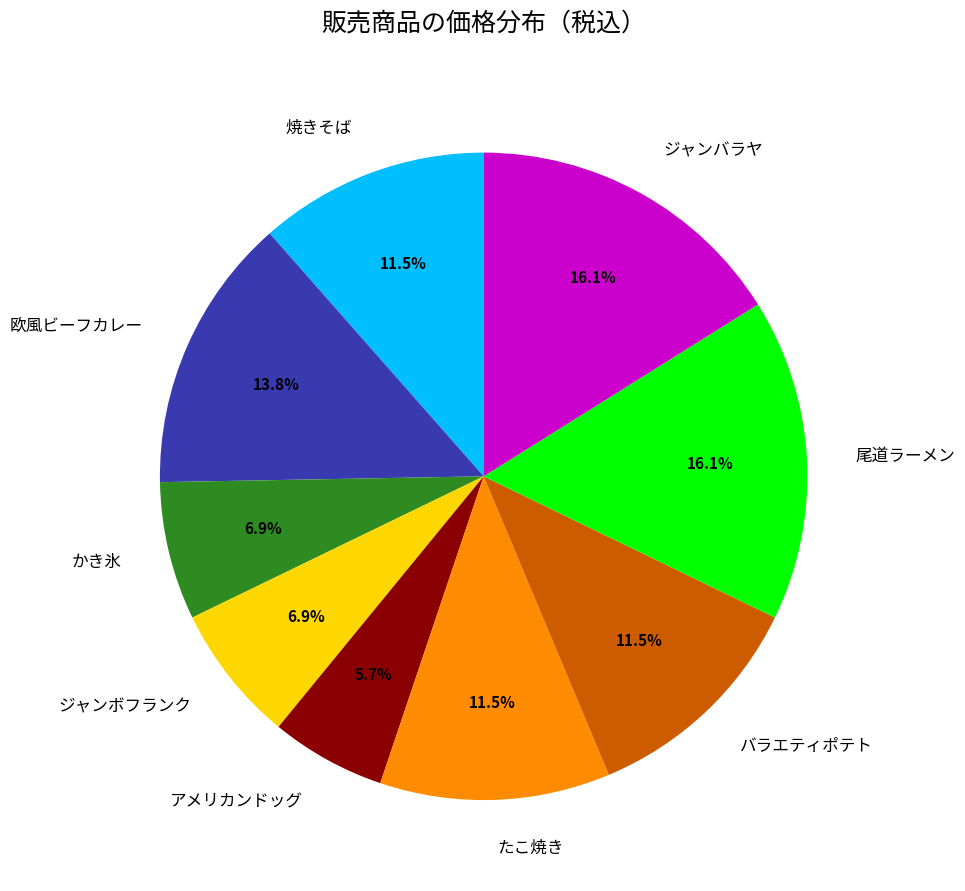

Between 尾道ラーメン and ジャンボフランク, which is larger?

尾道ラーメン